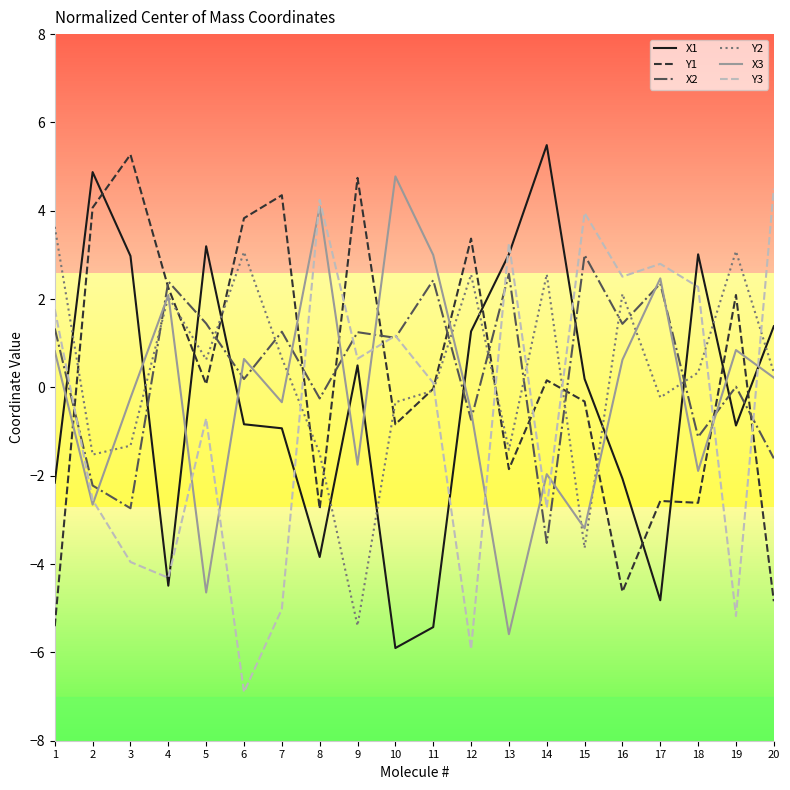

How many intersections are there between Y1 and Y2?

10